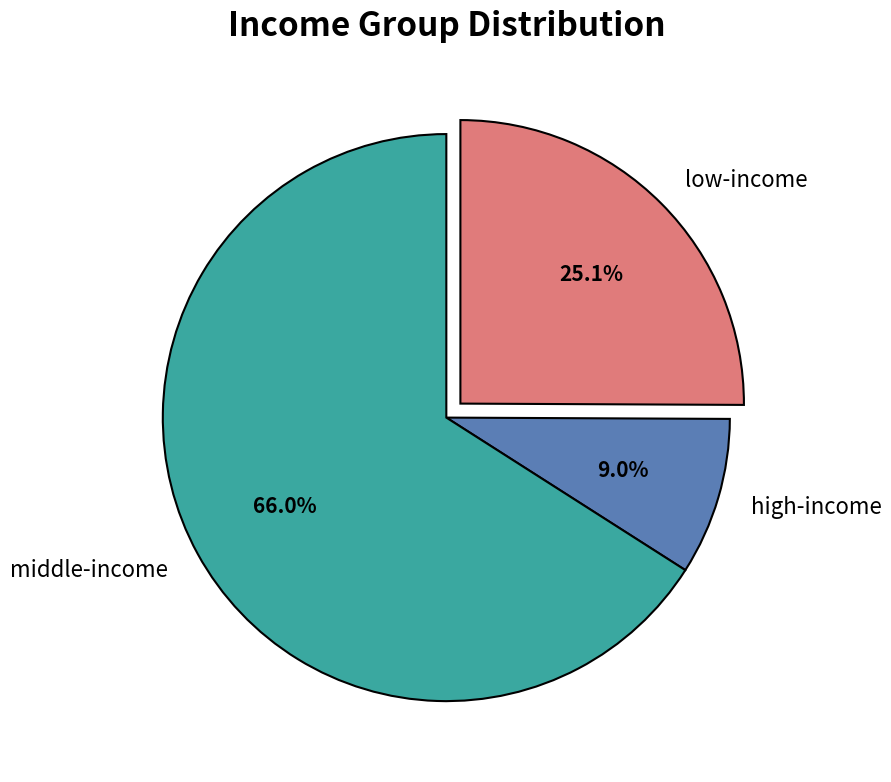

Is there any slice that represents more than half of the pie?

Yes